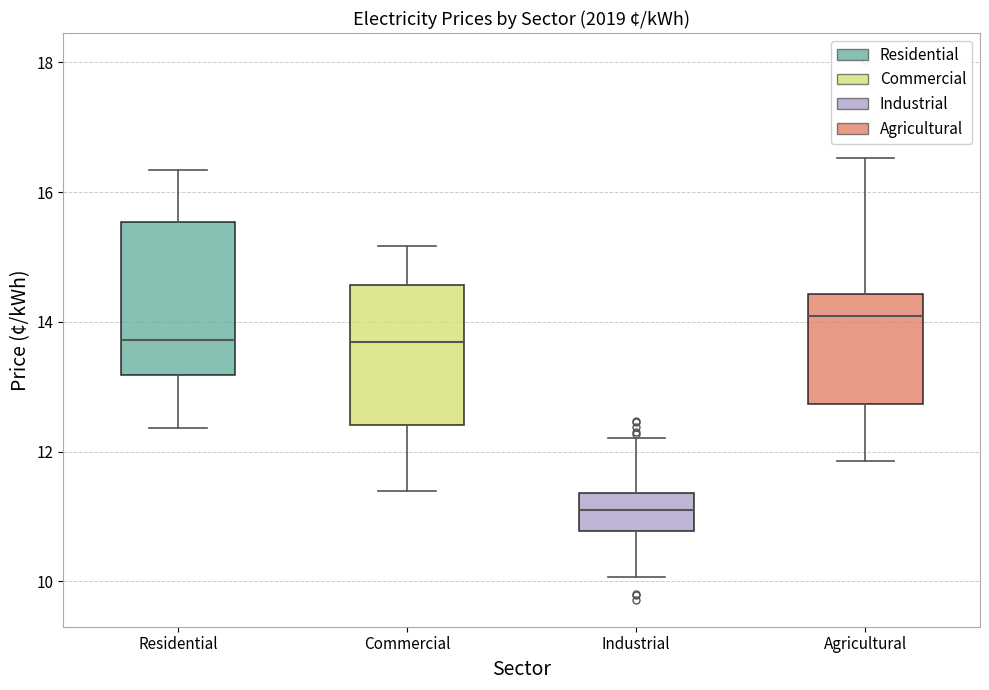

Where is the lower edge of the box for Industrial on the y-axis? The values are not printed on the chart, so give them approximately, as read against the axis.

10.8